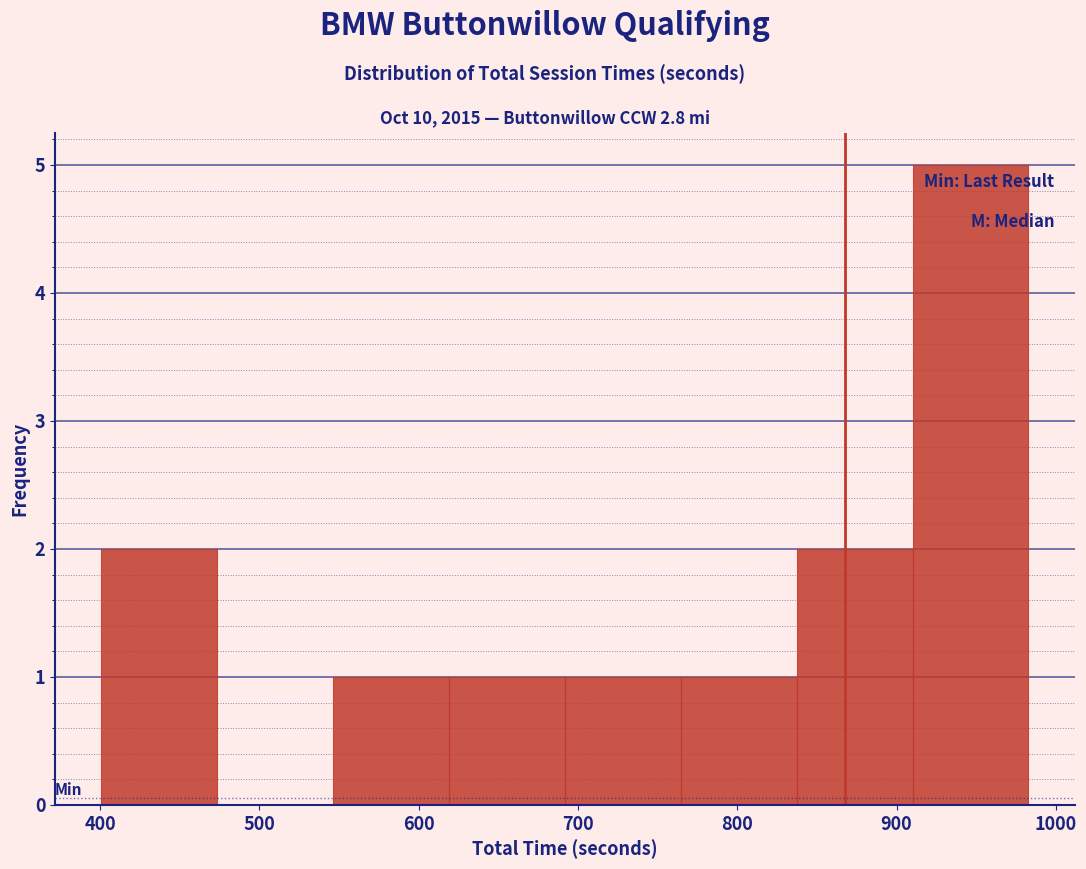

Reading left to right, list every bar in this chart as the range it spans on the x-axis followed by its height. Neither the bar edges nor the heights are printed on the chart, so give them approximately, as read against the axes.

400 to 470: 2
470 to 550: 0
550 to 620: 1
620 to 690: 1
690 to 760: 1
760 to 840: 1
840 to 910: 2
910 to 980: 5